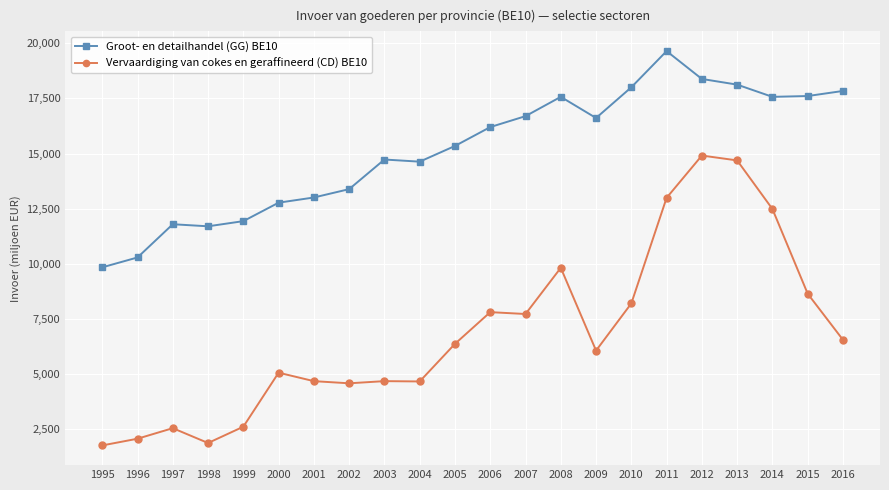

Which category has the highest value across all series?

2011